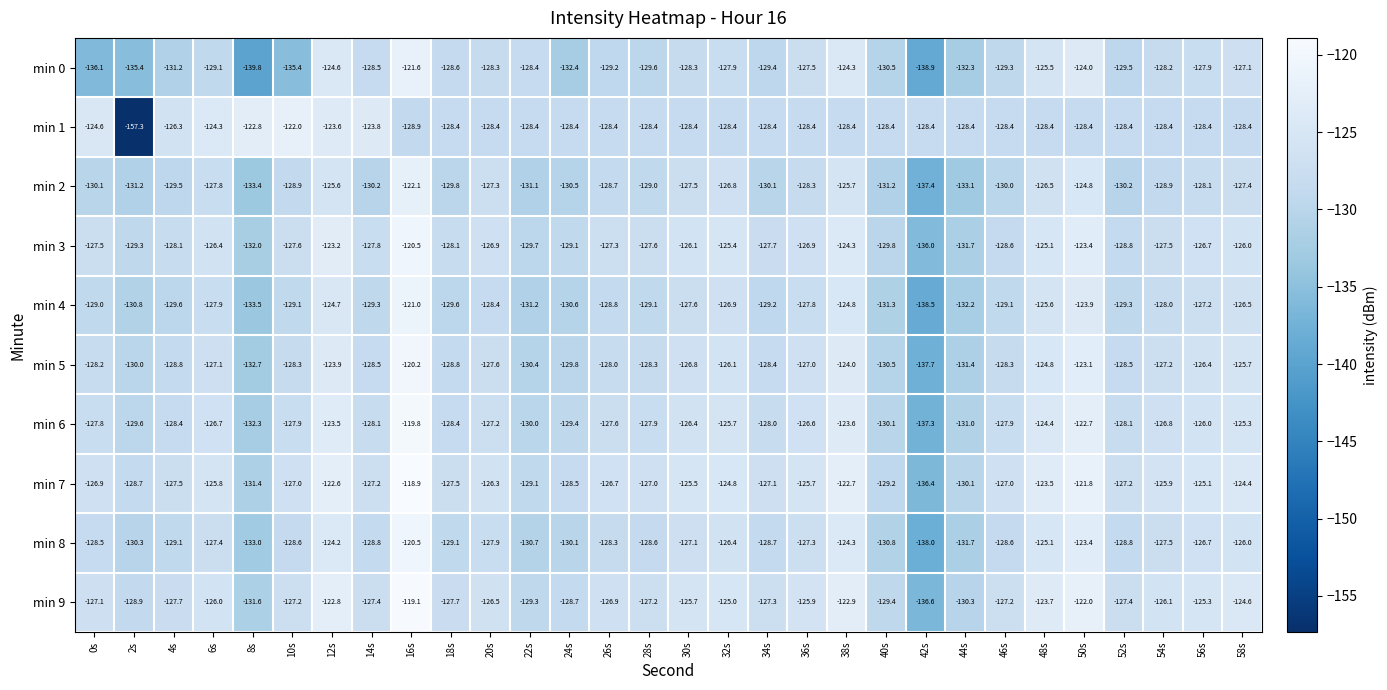

What is the total value across all series at 22s?

-1298.3